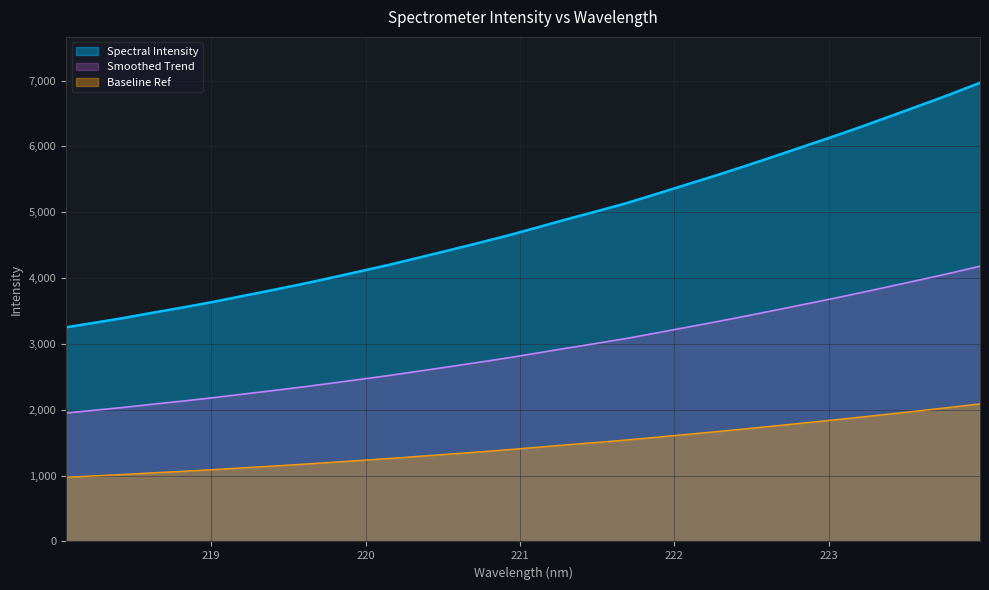

What is the sum of the values at 223.2172 and 221.3083?

11200.6